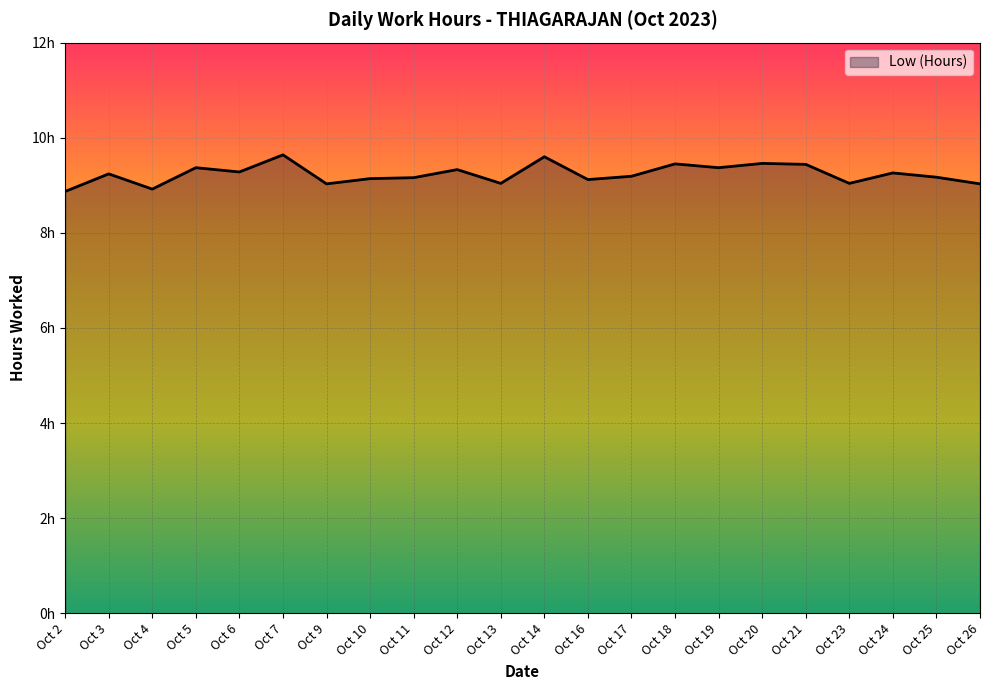

Reading left to right, list all the values displayed in this chart.

8.9	9.2	8.9	9.4	9.3	9.6	9.0	9.1	9.2	9.3	9.0	9.6	9.1	9.2	9.4	9.4	9.5	9.4	9.0	9.3	9.2	9.0